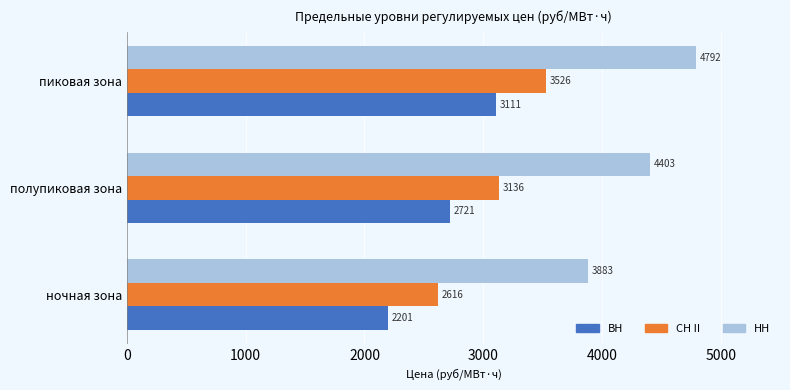

At how many categories does at least one series exceed 4227?

2